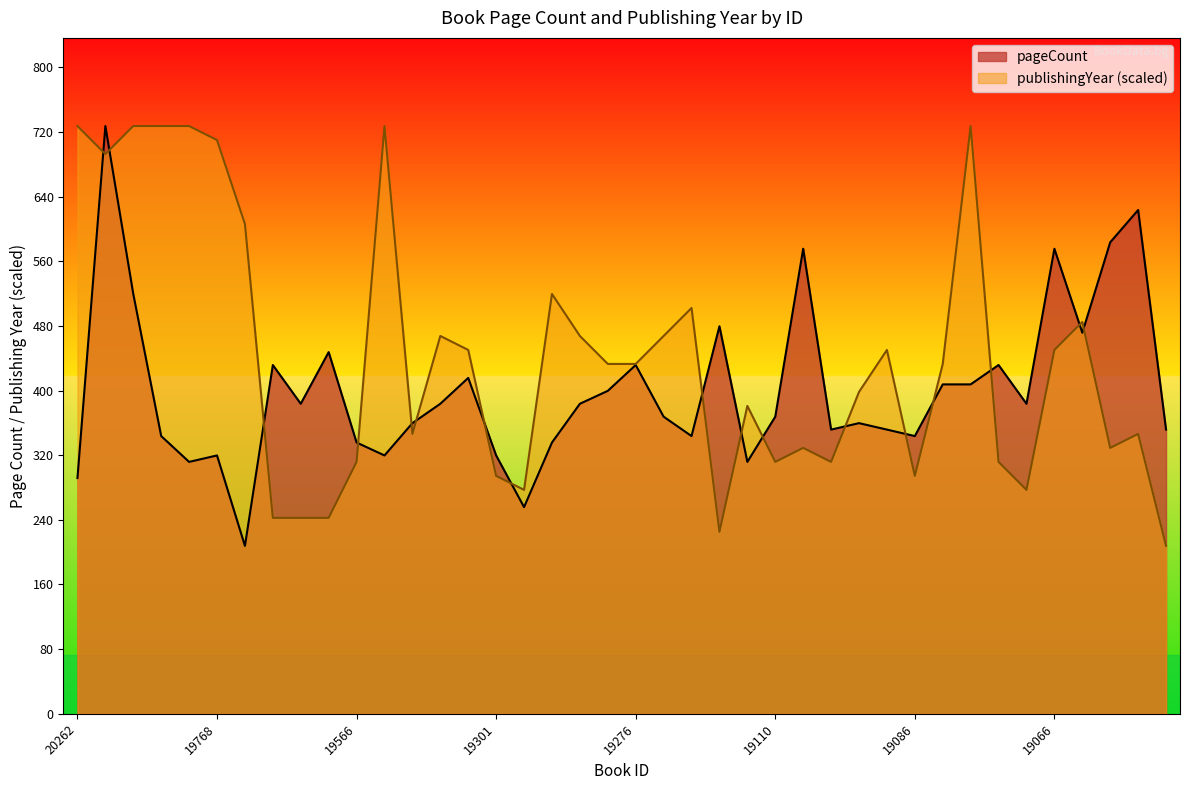

What is the value of the pageCount point at the 15th from the left?

416.0